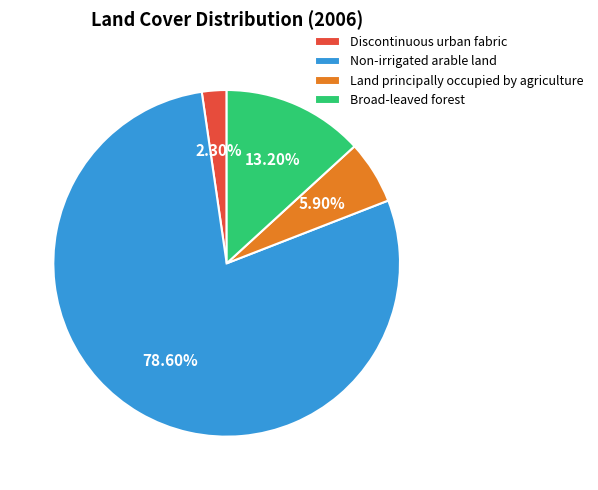

To the nearest percent, what portion does Broad-leaved forest represent?

13%